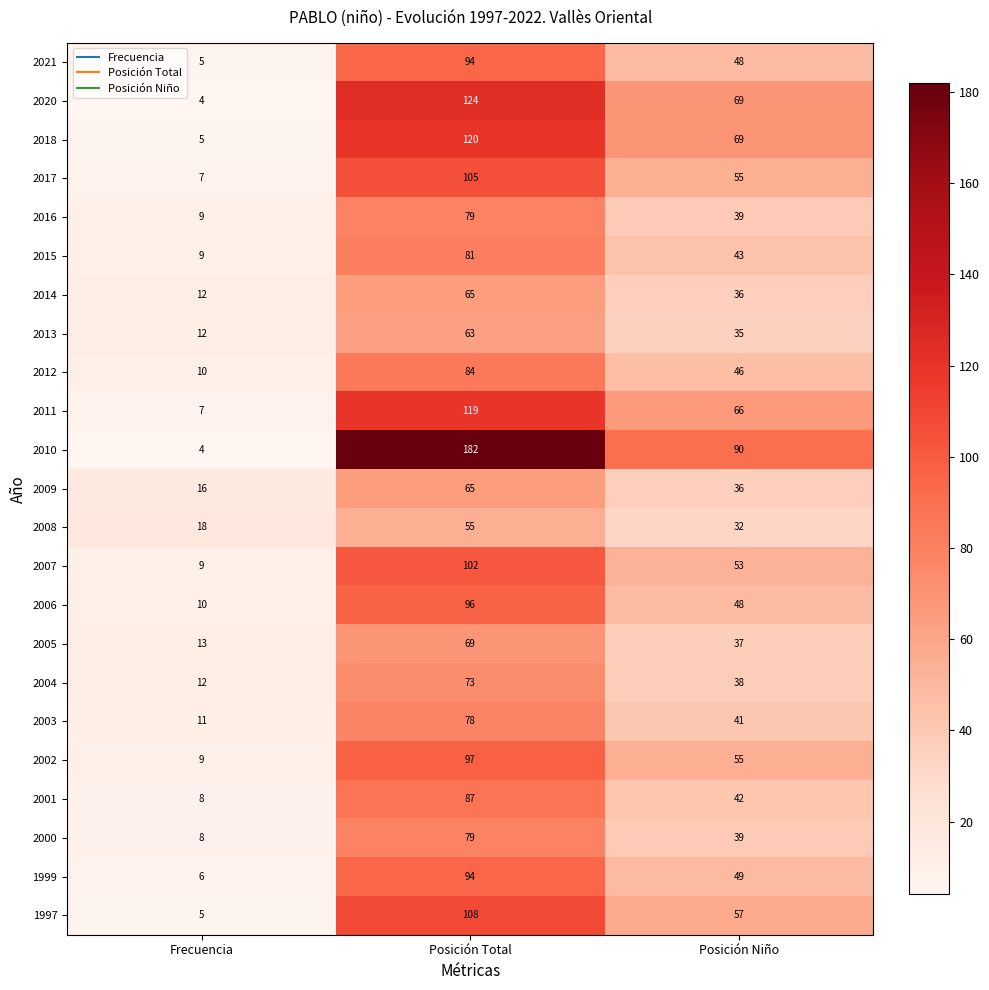

What is the greatest value displayed?

182